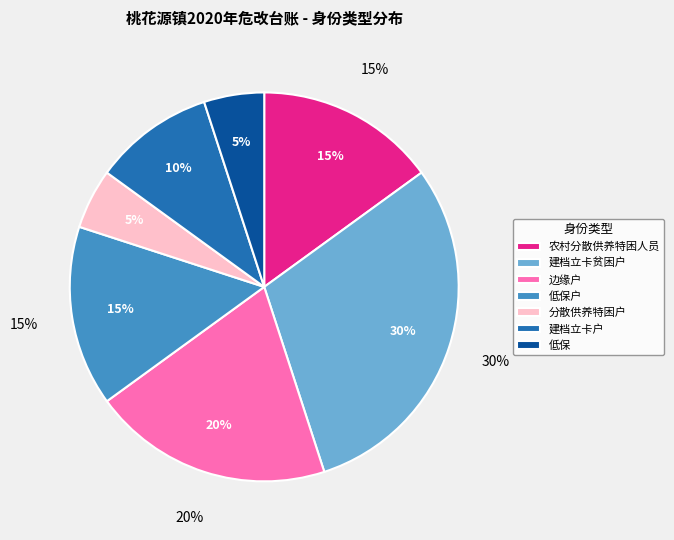

Which slice is the largest?

建档立卡贫困户